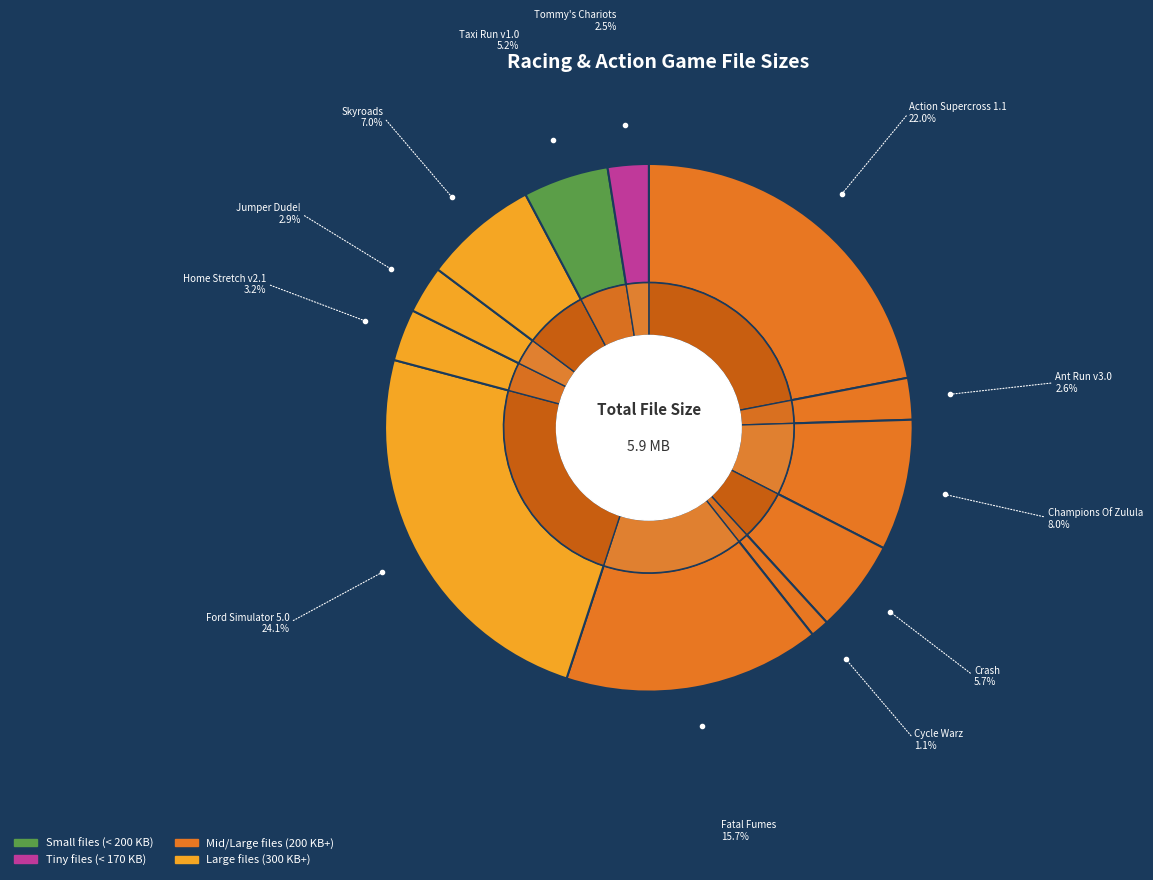

Is it true that Fatal Fumes is 10% of the pie?

False